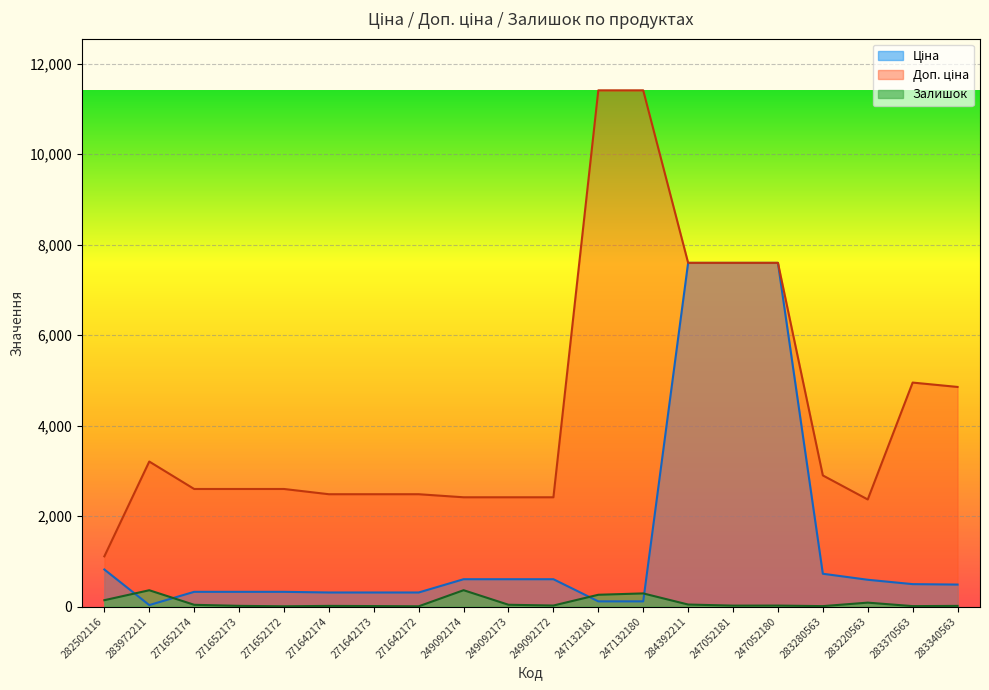

How many series are shown in this chart?

3